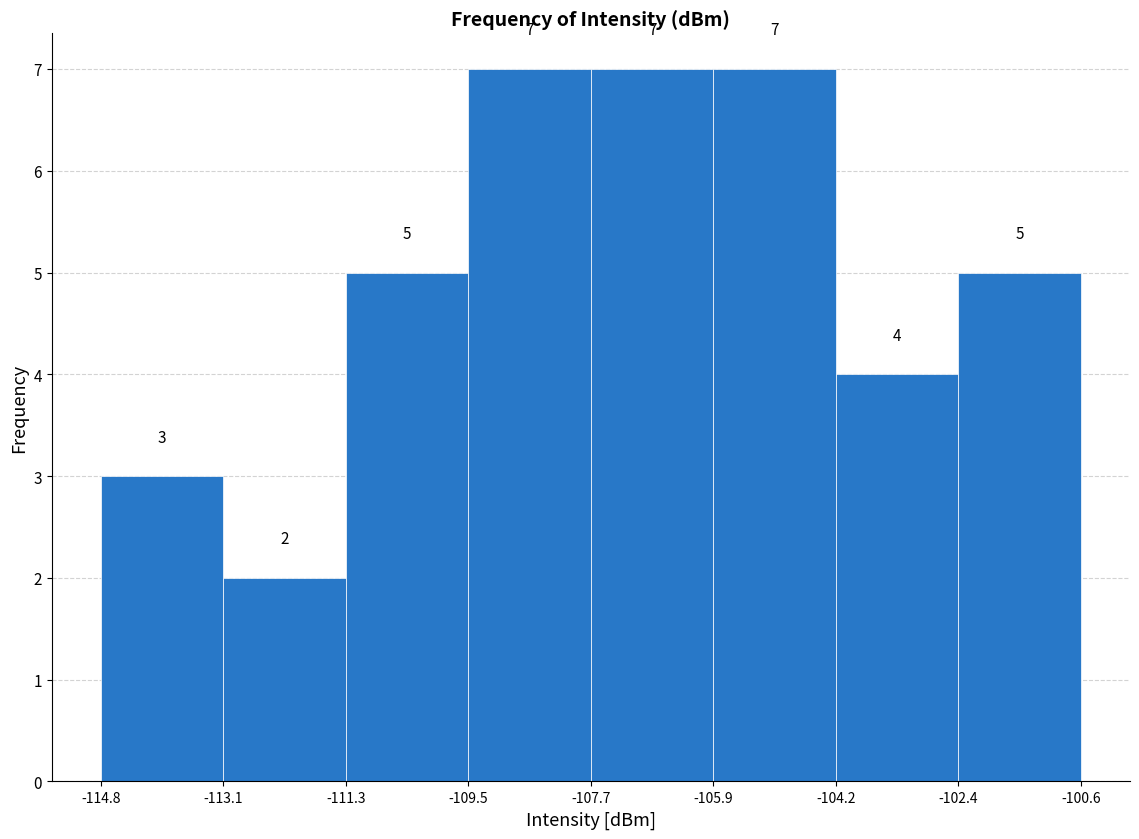

Reading left to right, transcribe this chart: for each bar, give the range it covers on the x-axis and its height.

-114.8 to -113.1: 3
-113.1 to -111.3: 2
-111.3 to -109.5: 5
-109.5 to -107.7: 7
-107.7 to -105.9: 7
-105.9 to -104.2: 7
-104.2 to -102.4: 4
-102.4 to -100.6: 5